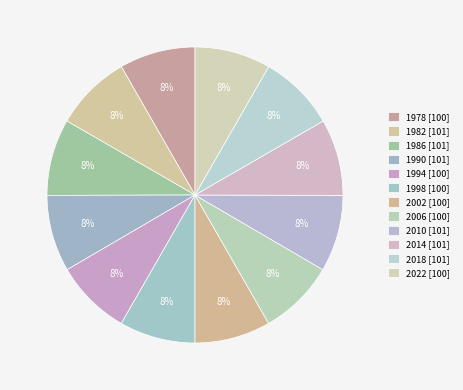

Combined, do 1990 and 2010 account for over 50%?

No